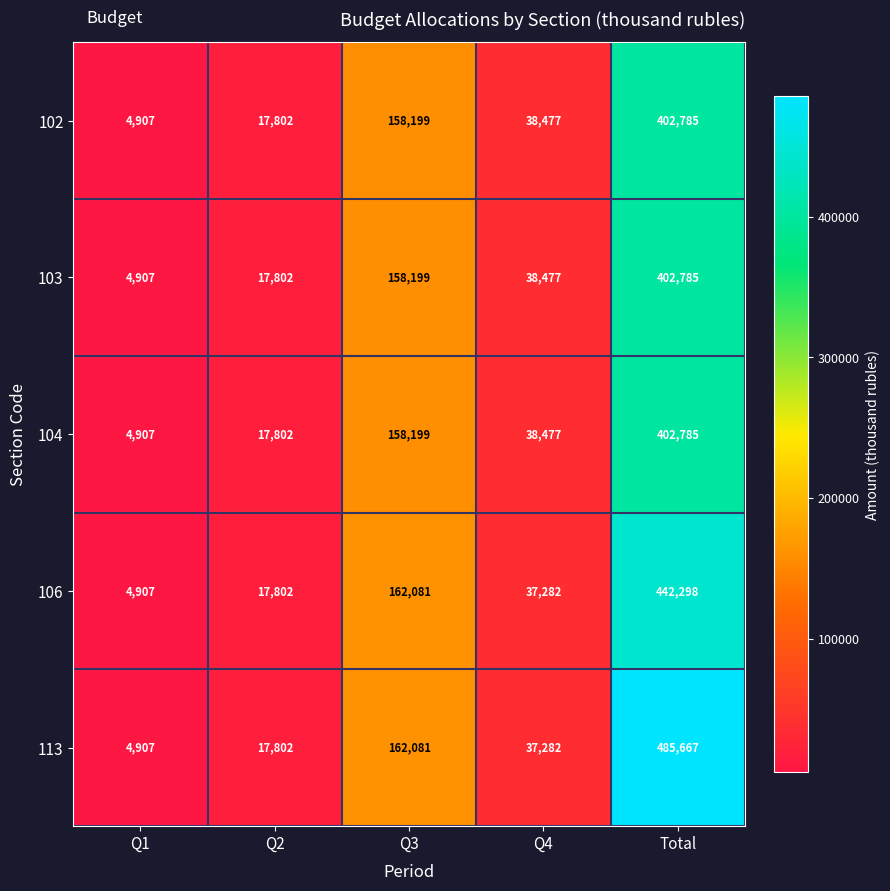

How many series are shown in this chart?

5